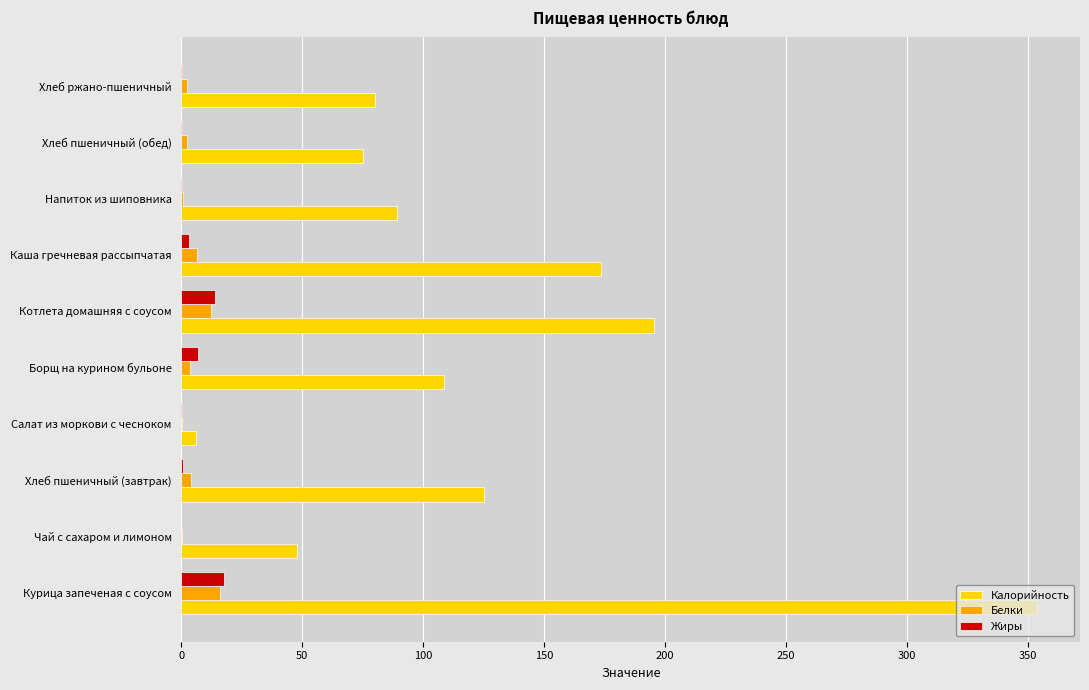

Is it true that Калорийность equals 141.8 at Хлеб ржано-пшеничный?

False